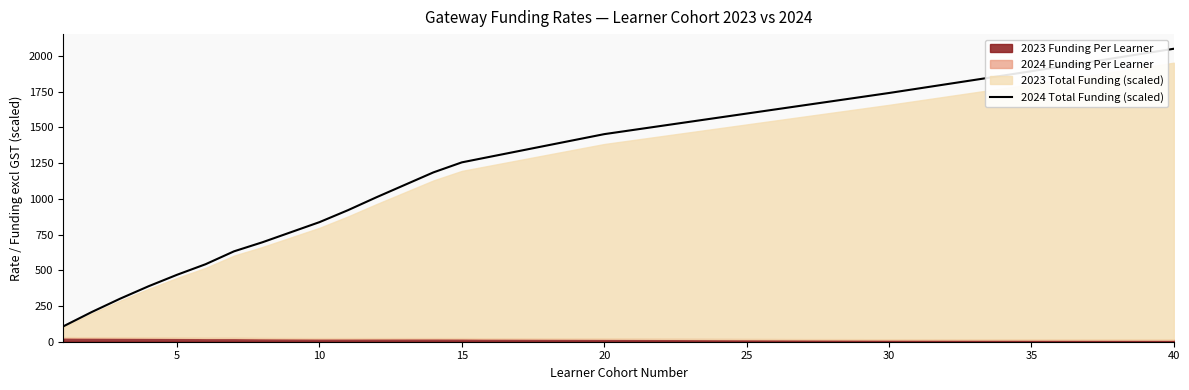

Does the chart have visible grid lines?

No